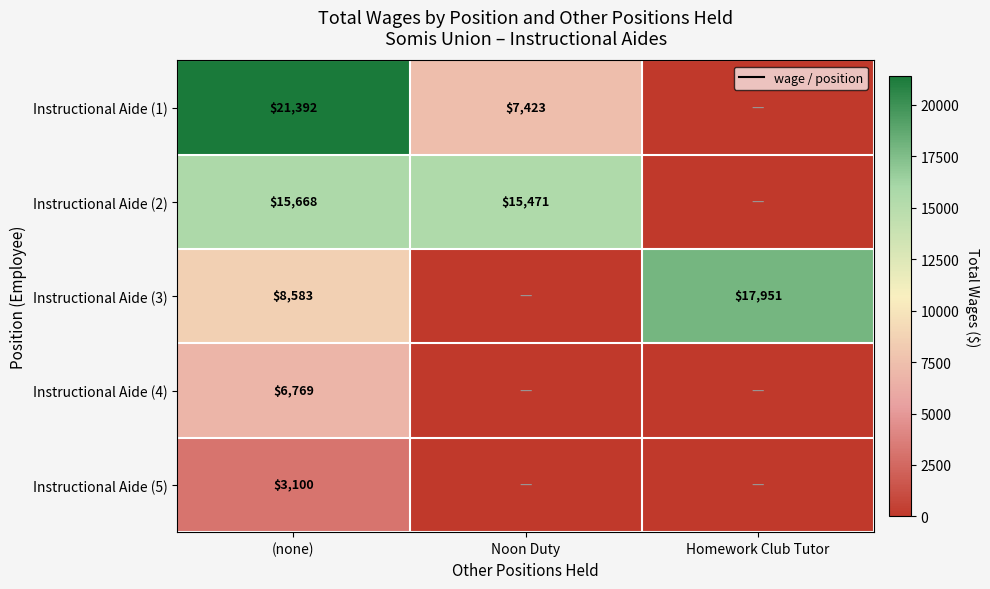

At (none), list the series in order from largest to smallest.

Instructional Aide (1), Instructional Aide (2), Instructional Aide (3), Instructional Aide (4), Instructional Aide (5)